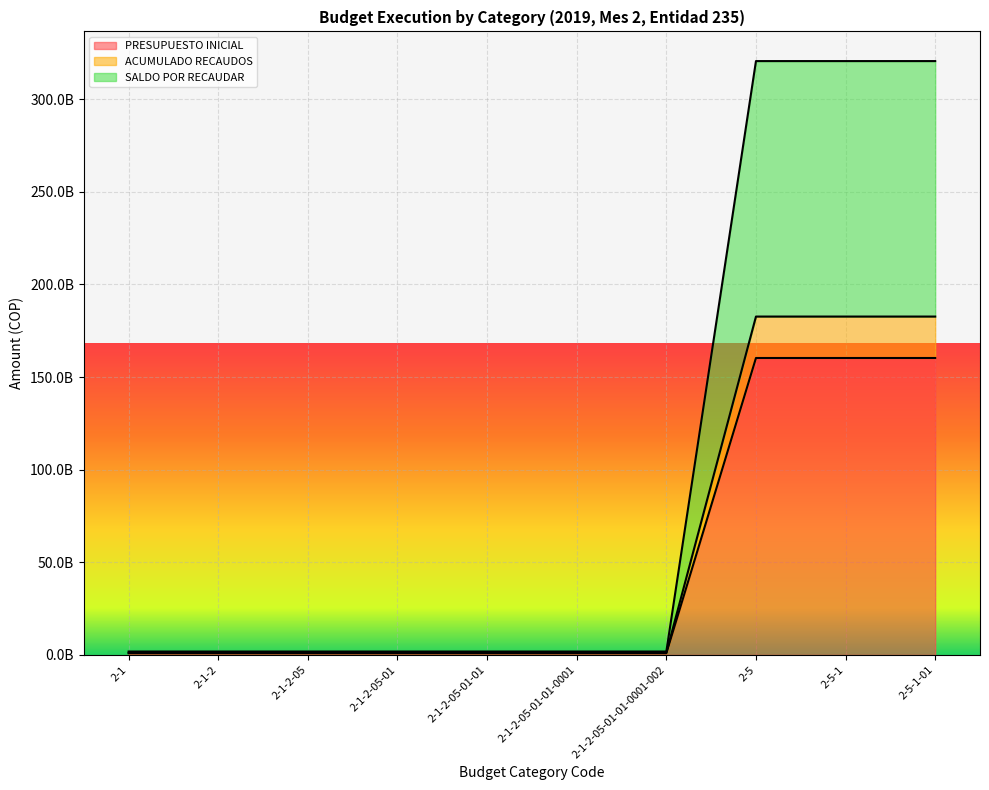

What is the value of the ACUMULADO RECAUDOS point at the 9th from the left?

182681775636